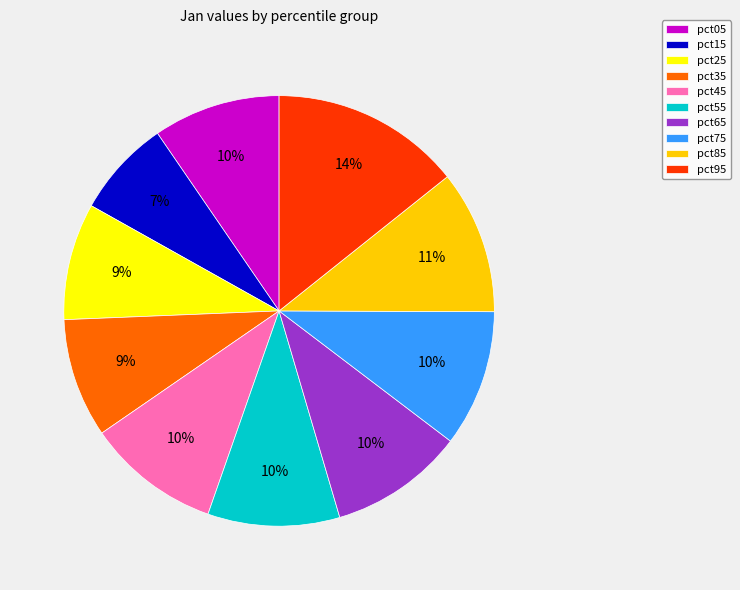

Is it true that pct25 is 18% of the pie?

False